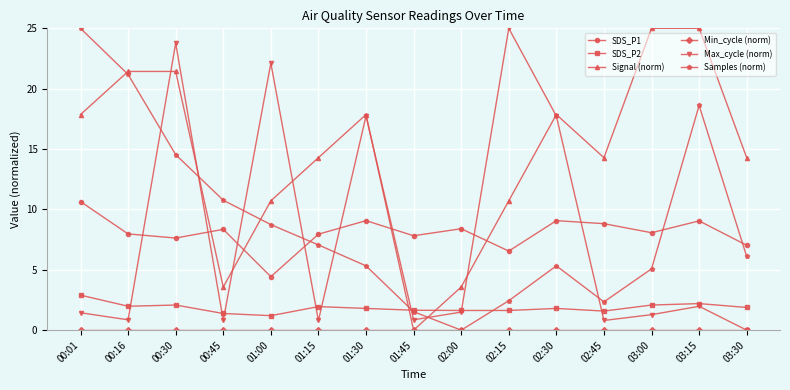

What is the label of the 7th point from the right?

02:00